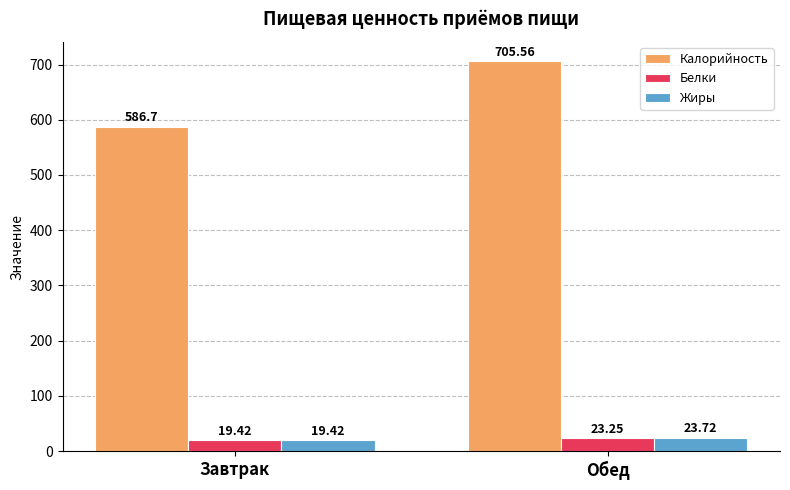

What are all the series names shown in the legend?

Калорийность, Белки, Жиры